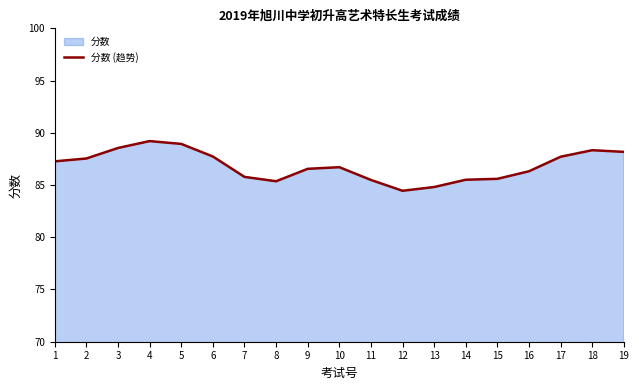

What is the ratio of the value at 10 to the value at 18?

1.0